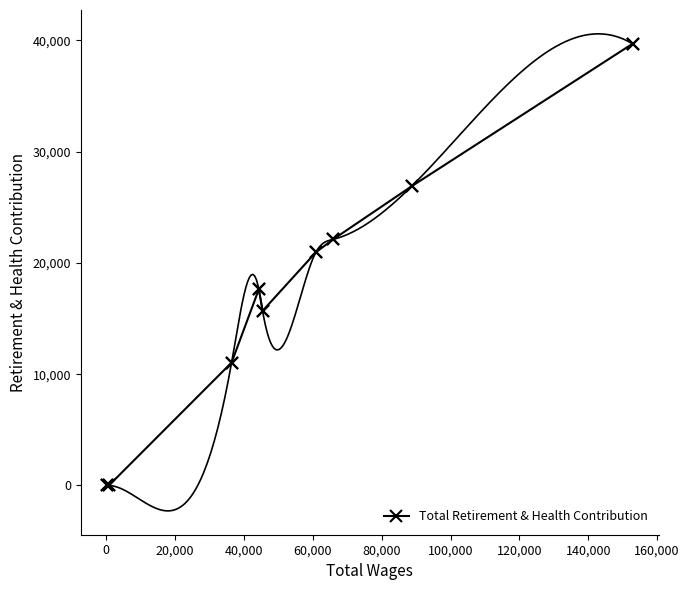

How many interior local peaks (higher than both neighbors) does the data have?

1